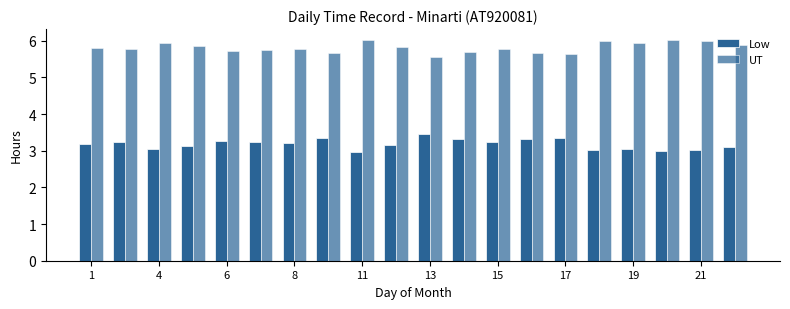

What is the smallest value displayed?

3.0